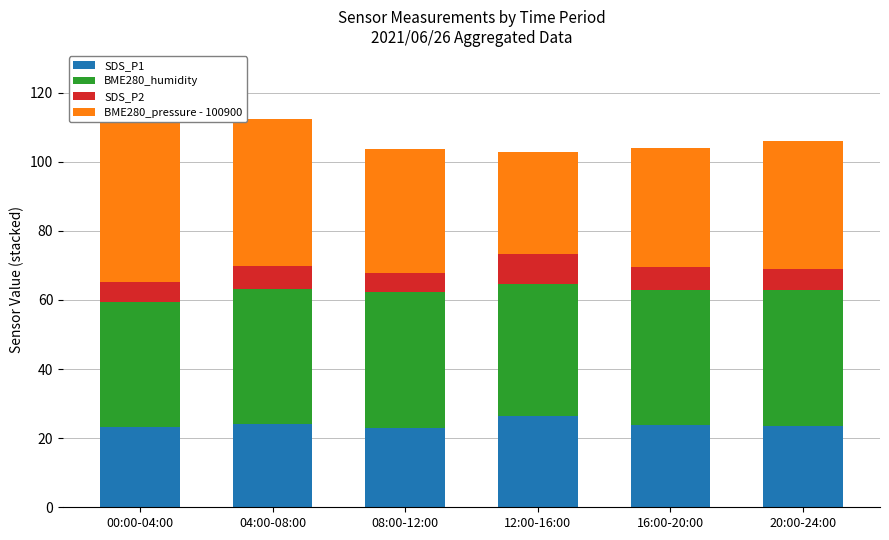

True or false: BME280_humidity has a value of 8.7 at 12:00-16:00.

False